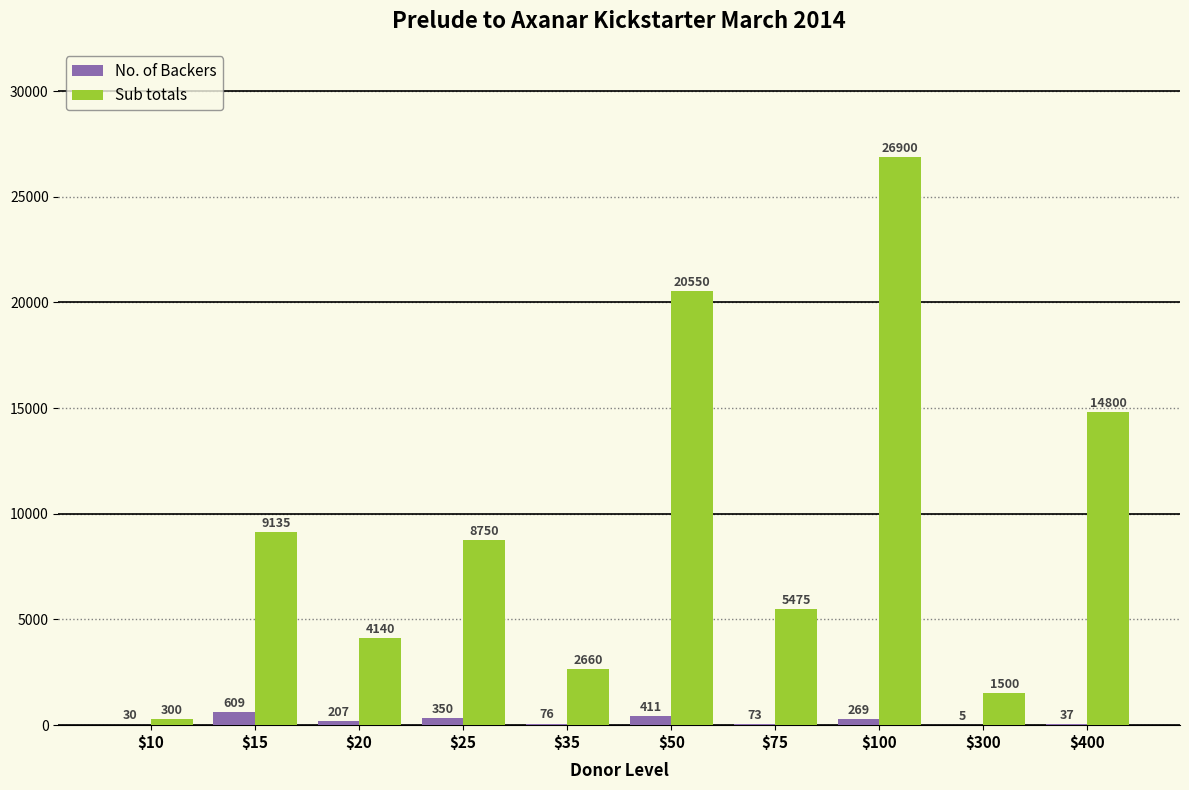

What is the sum of all No. of Backers values?

2067